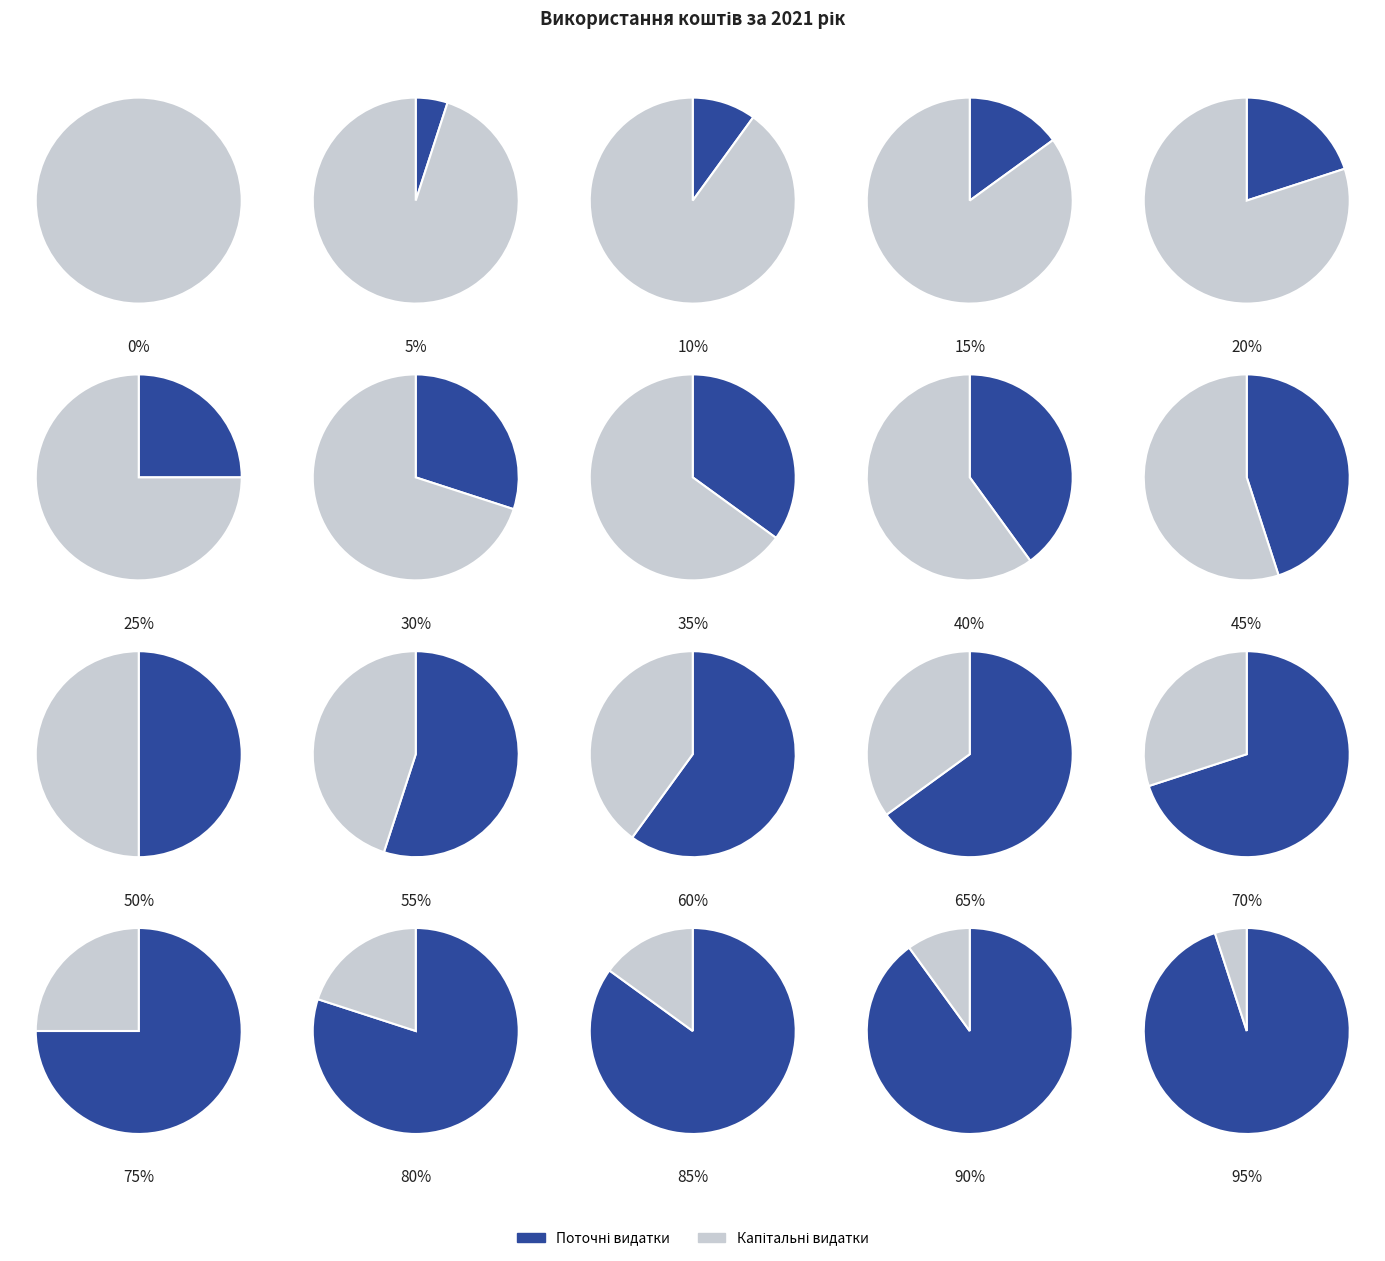

To the nearest percent, what portion does Поточні видатки represent?

21%